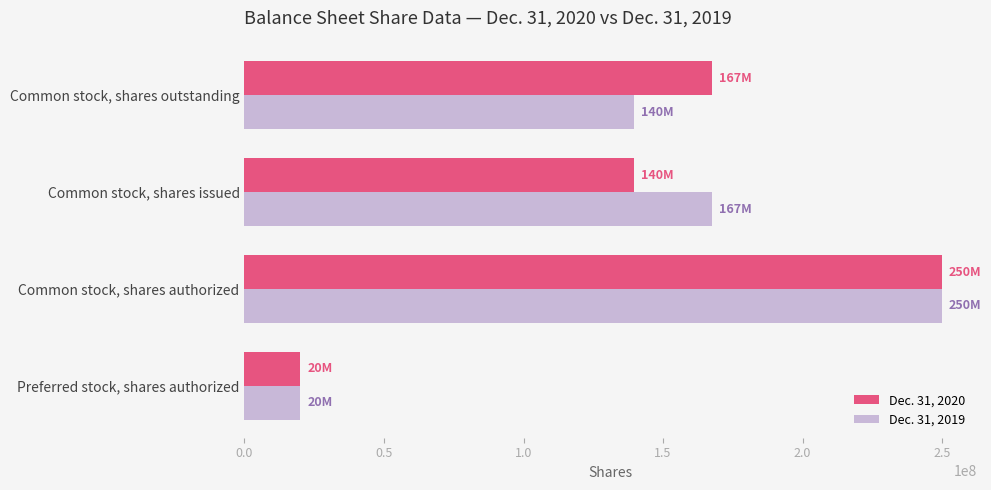

What is the average value of the Dec. 31, 2020 series?

144251000